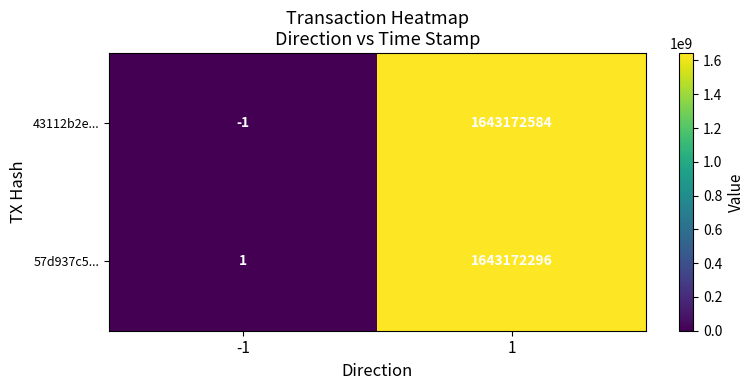

What is the smallest value displayed?

-1